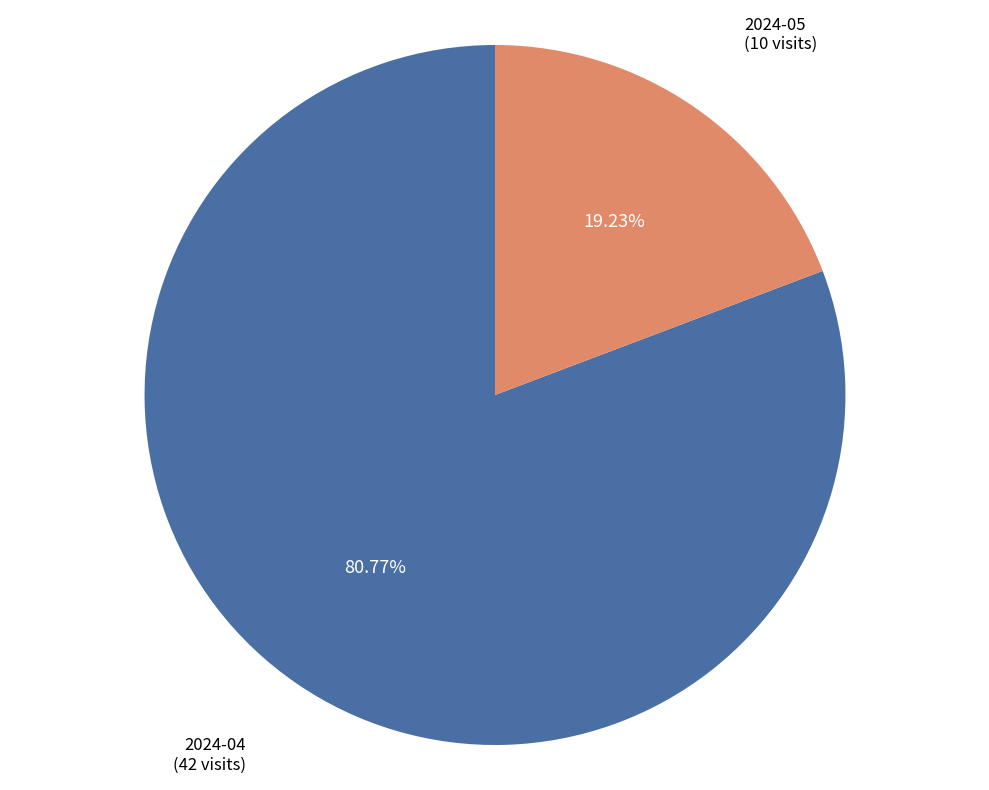

Is there any slice that represents more than half of the pie?

Yes